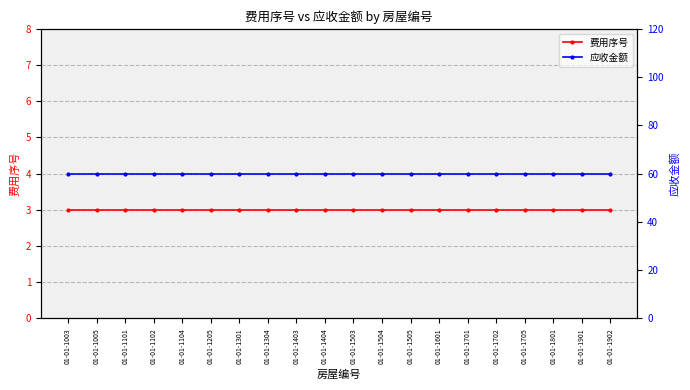

What is the difference between the highest and lowest values at 01-01-1003?

57